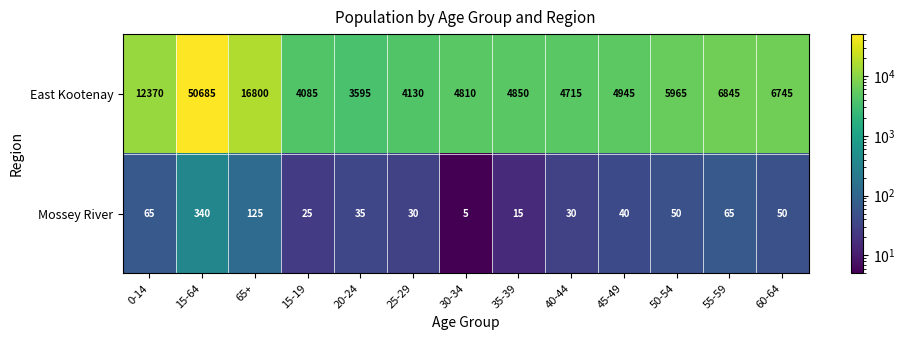

Which category has the highest value in the Mossey River series?

15-64